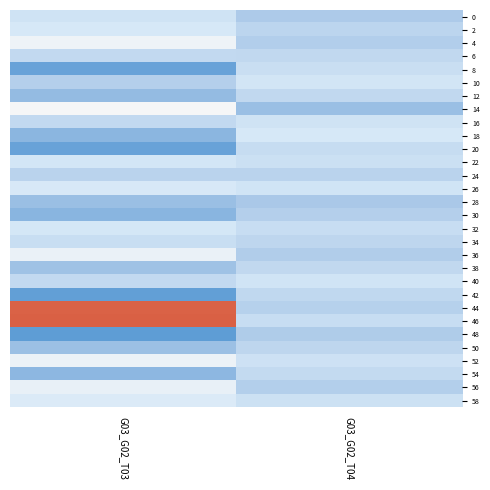

What is the greatest value displayed?

-86.3